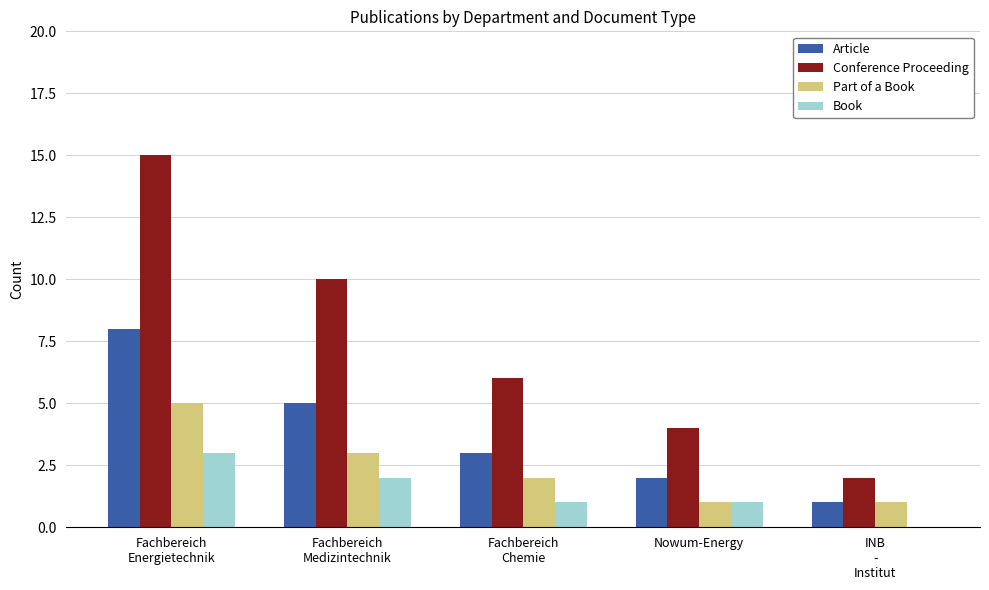

What is the sum of all Book values?

7